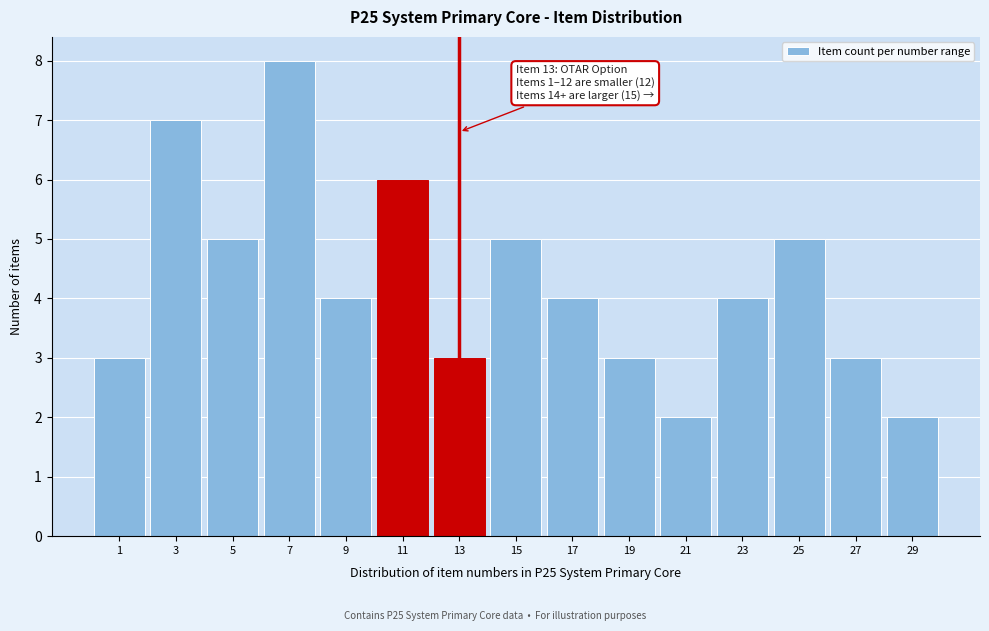

Reading left to right, what are all the values shown in this chart?

1=3	3=7	5=5	7=8	9=4	11=6	13=3	15=5	17=4	19=3	21=2	23=4	25=5	27=3	29=2